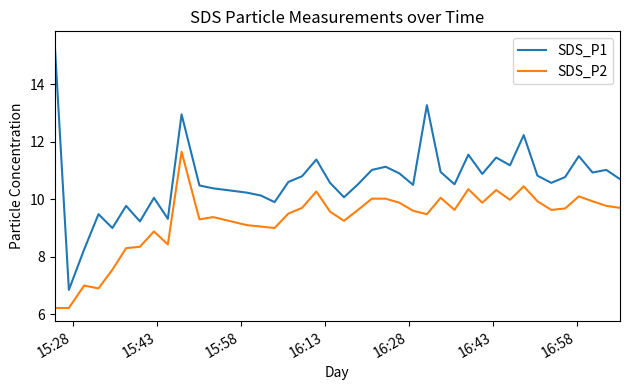

What is the difference between the maximum and second lowest values in the SDS_P1 series?

7.1